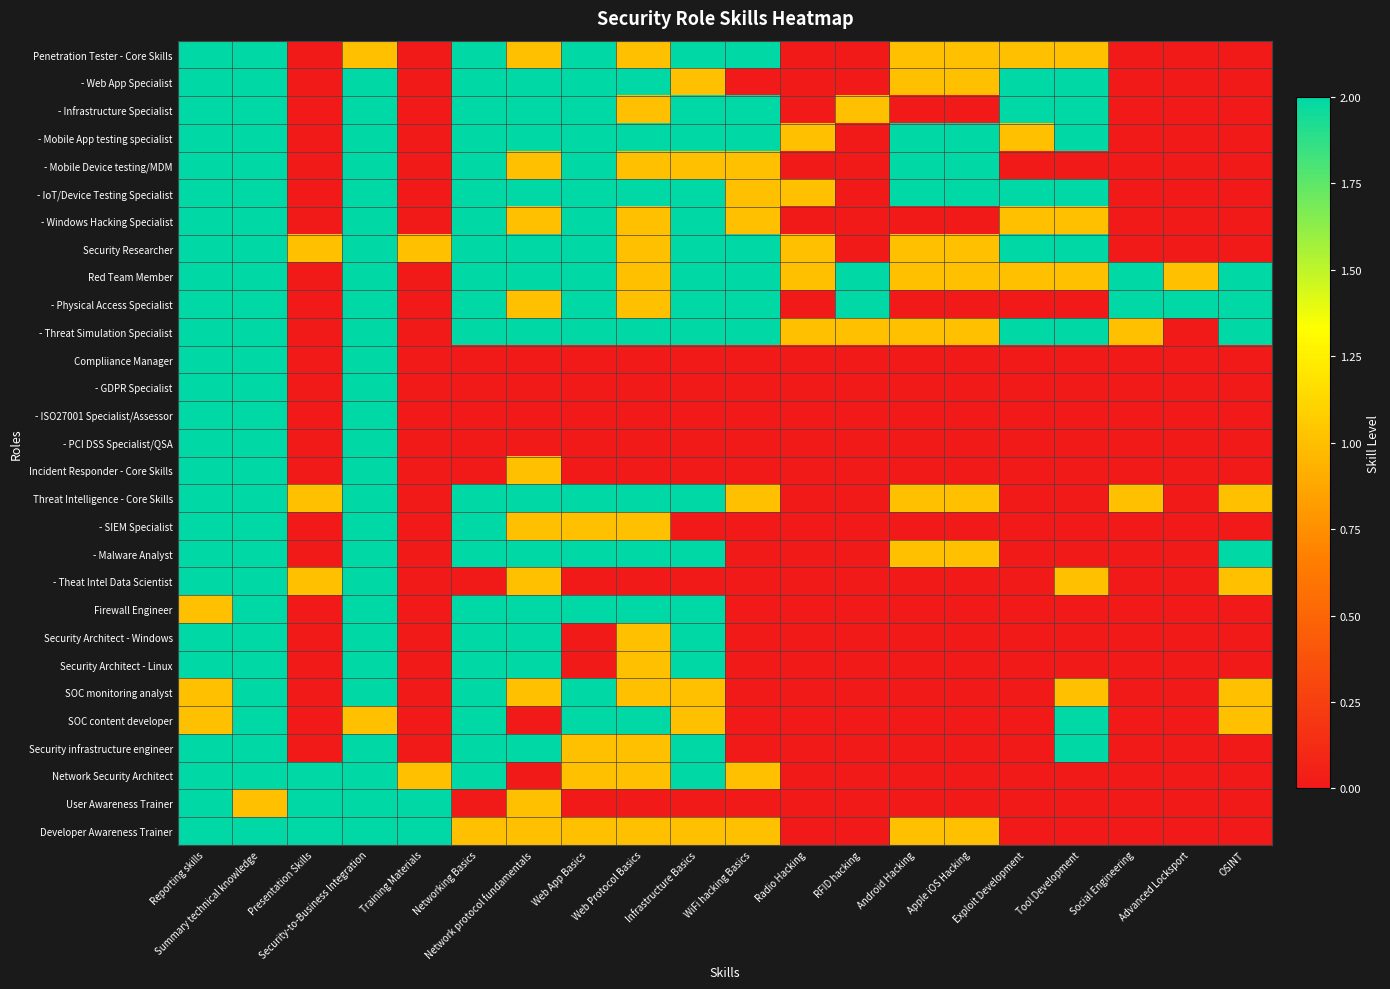

Between Infrastructure Basics and Reporting skills, which is larger?

Infrastructure Basics